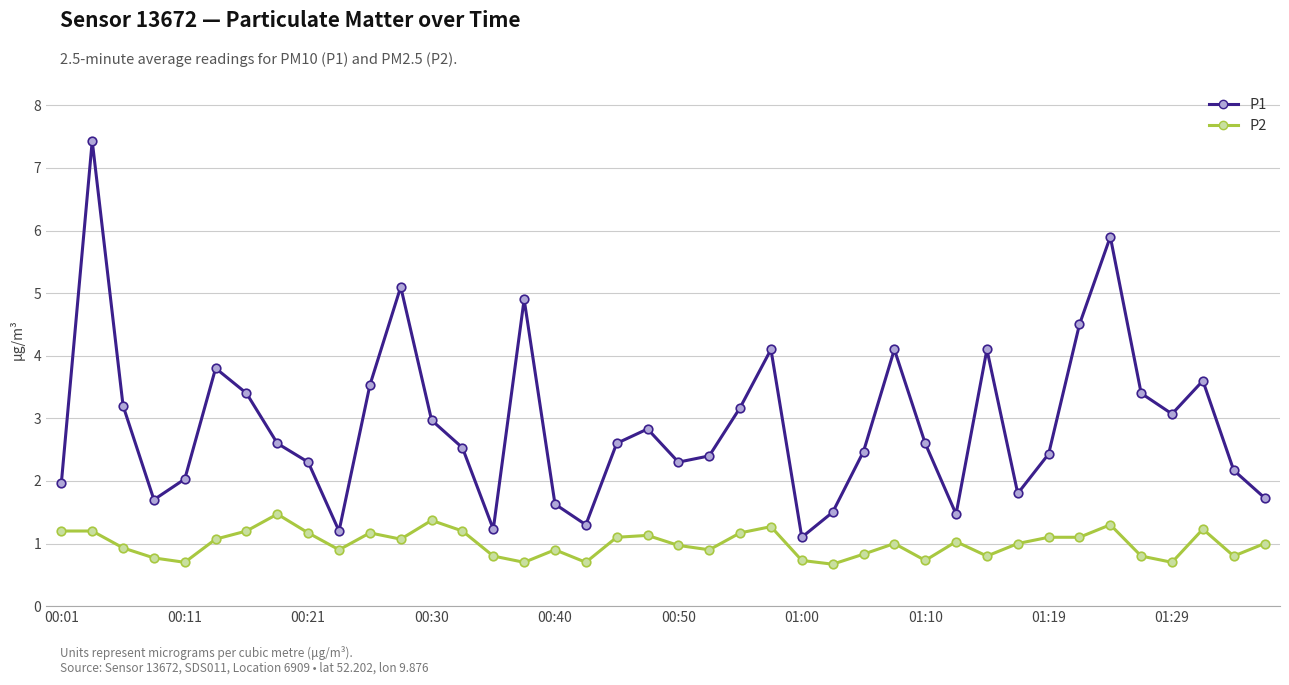

Which series has the largest total across all categories?

P1